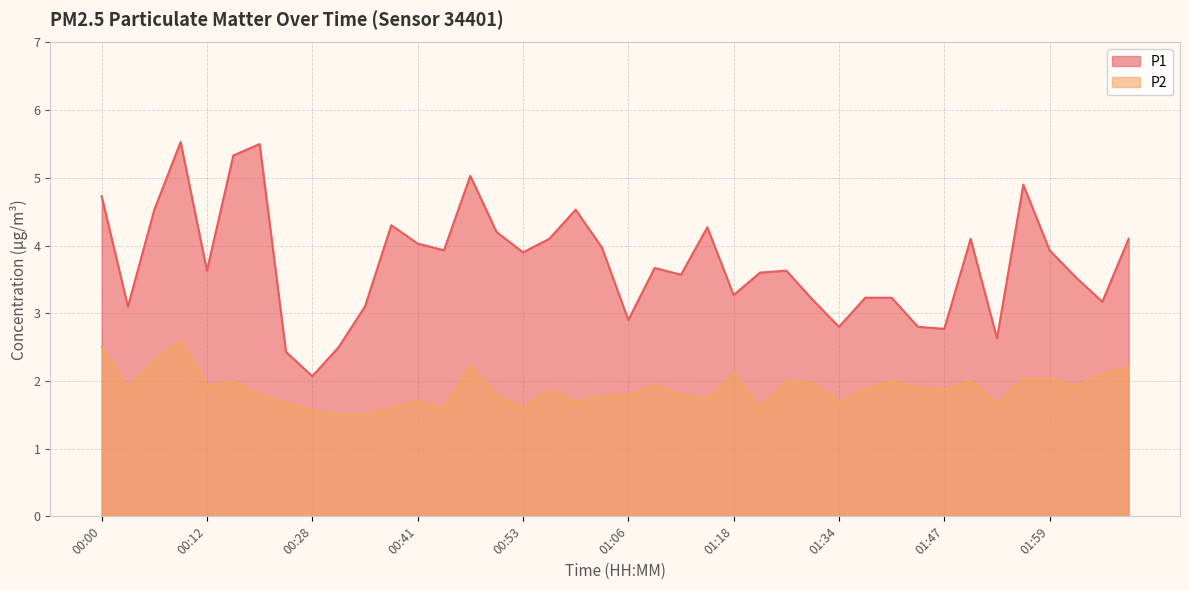

What is the difference between the maximum and second lowest values in the P2 series?

1.1